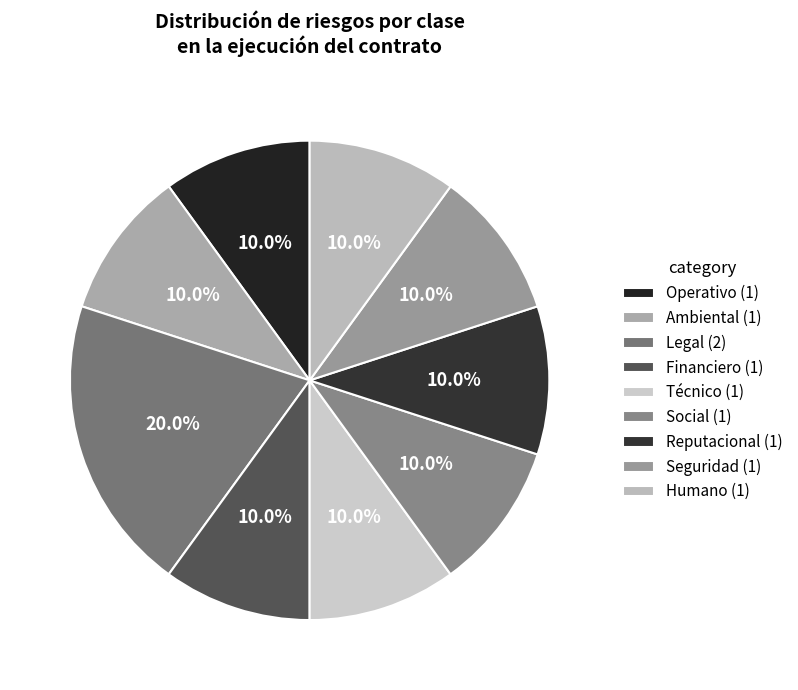

Is there a majority slice in this chart?

No